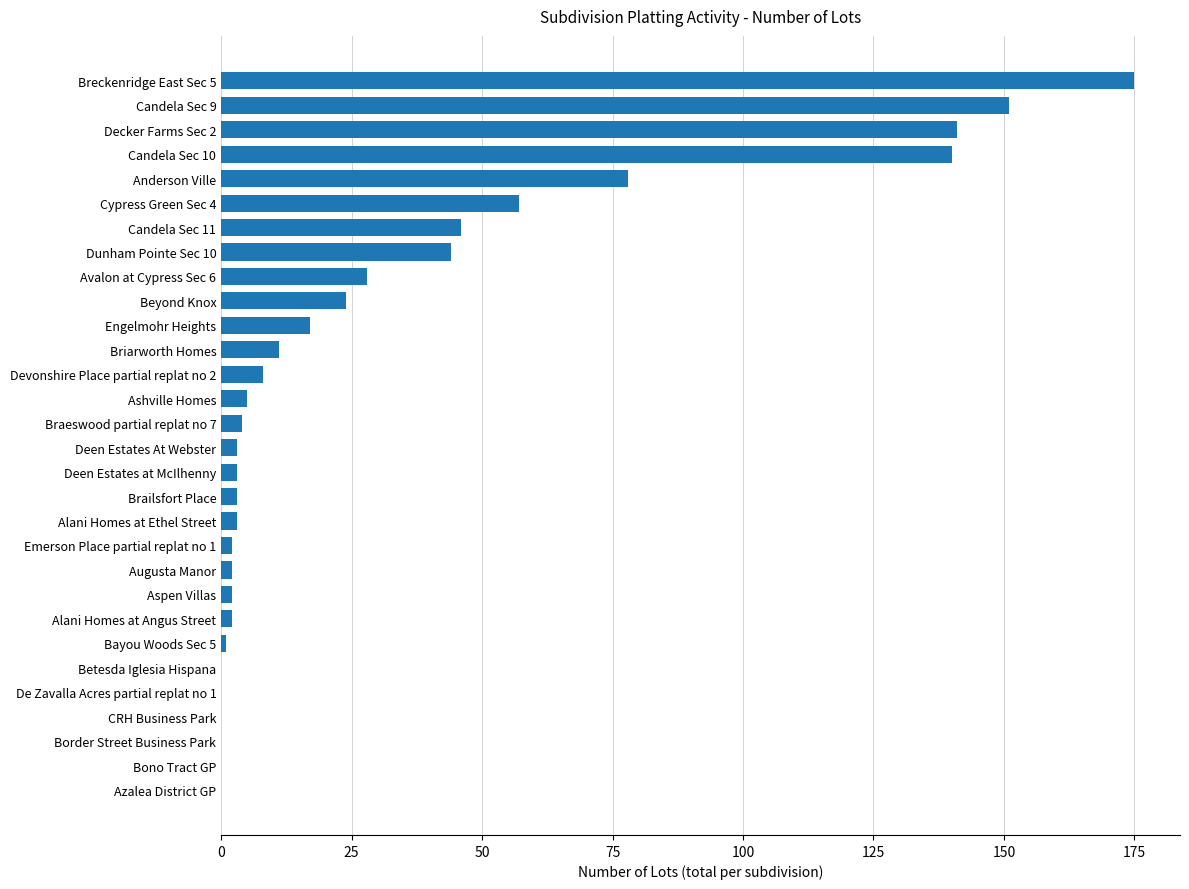

Where is the data nearest to the value 87?

Anderson Ville